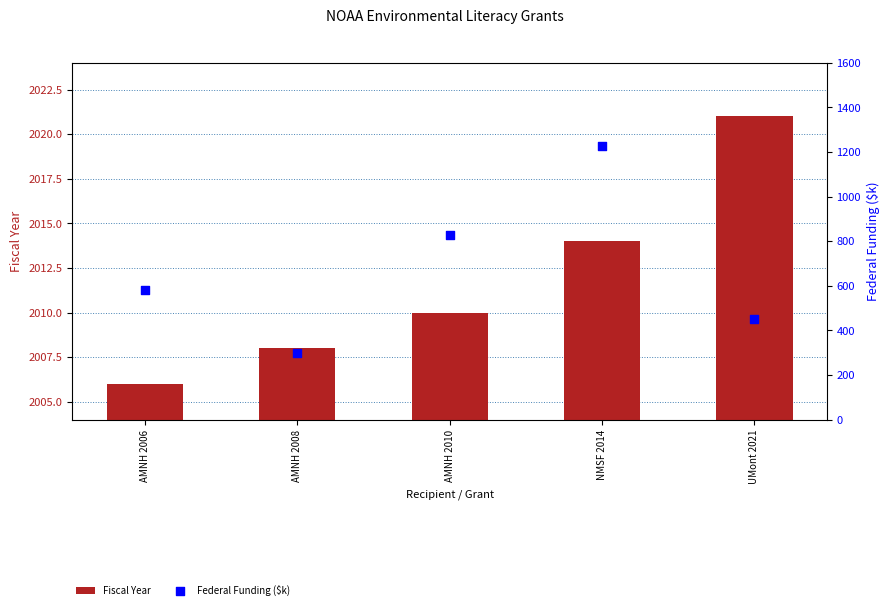

Which series has the largest Y range (max minus min)?

Federal Funding ($k)